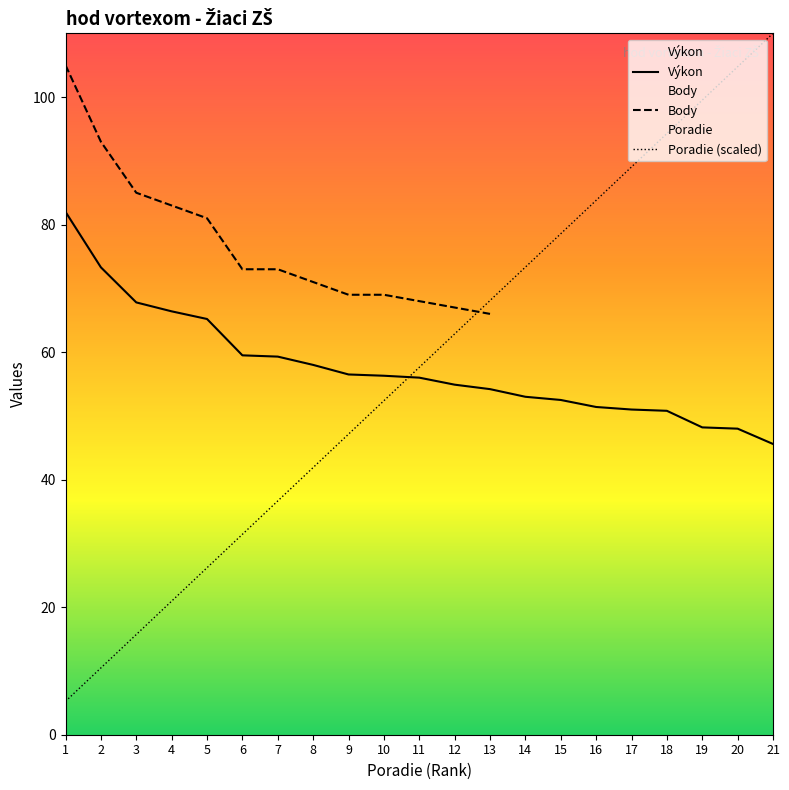

Which series has the largest range (max minus min)?

Poradie (scaled)